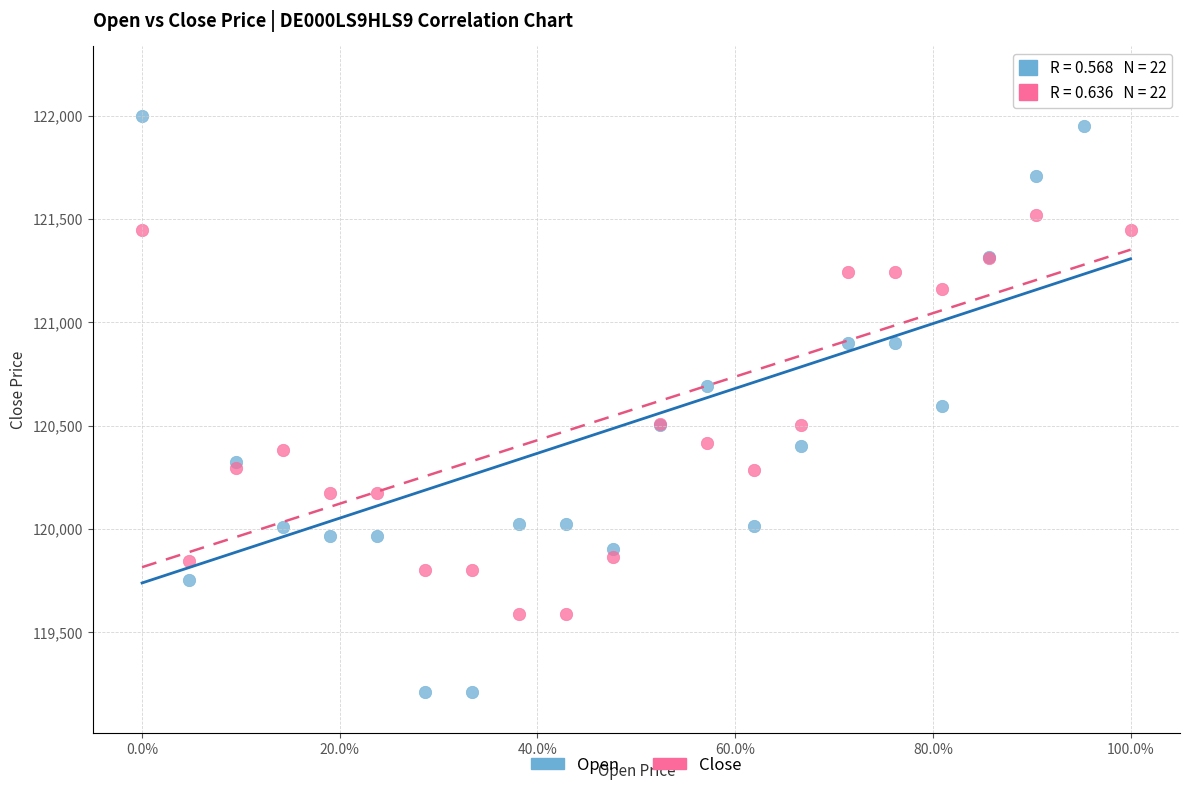

Across all series, what Y value is closest to 120727?

120693